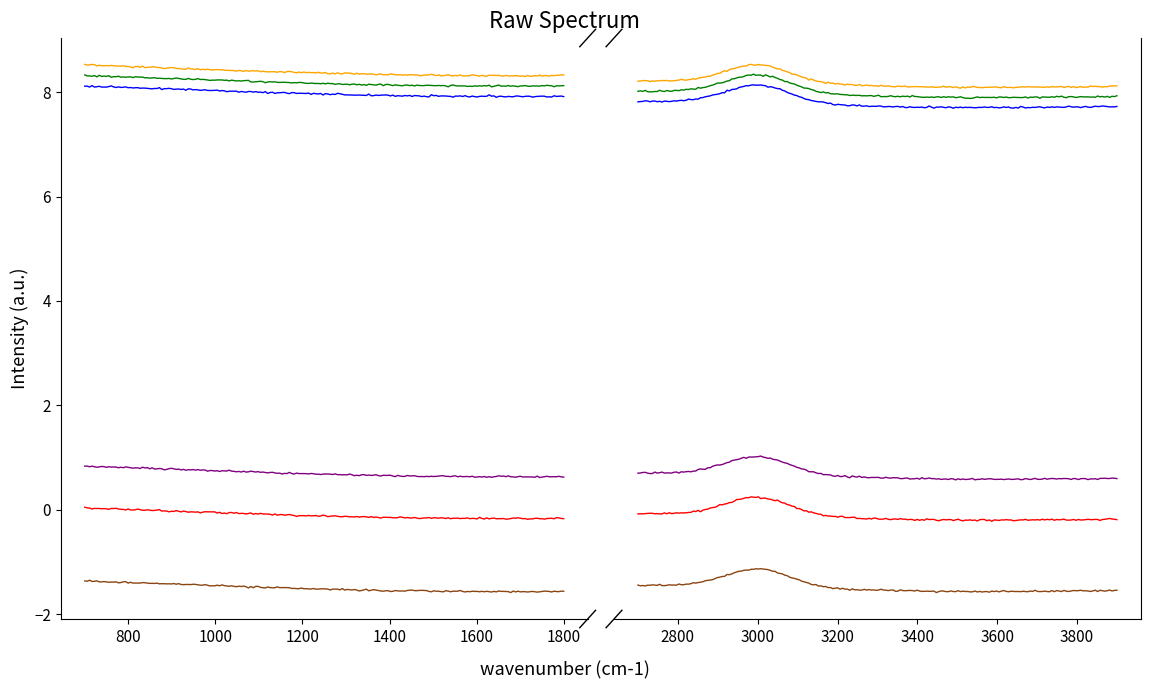

Count the number of categories in the chart.

15